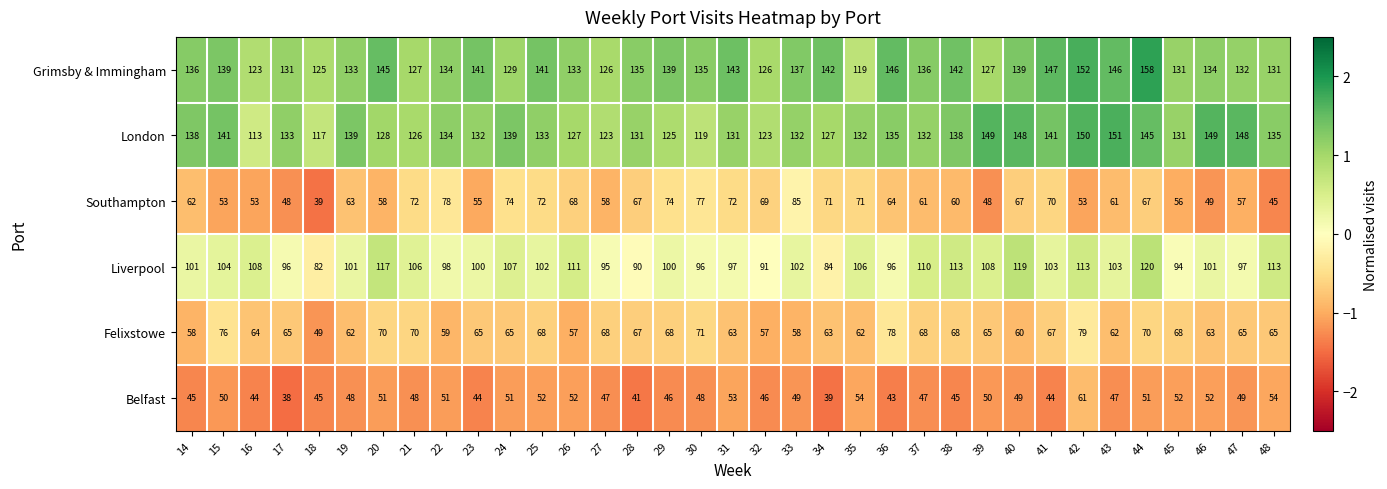

What is the average value of the Felixstowe series?

65